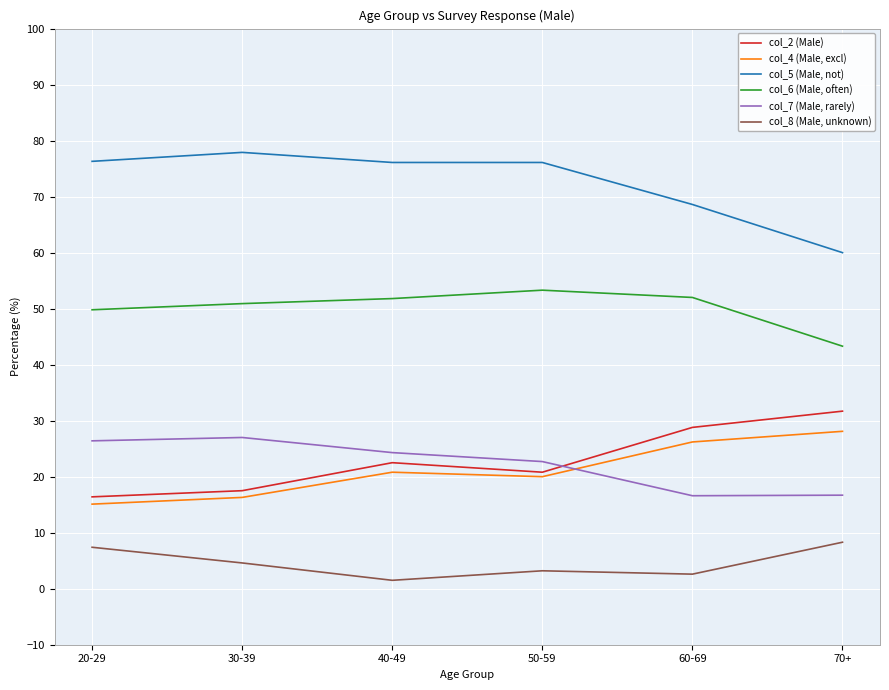

Rank the series by their maximum value, from lowest to highest.

col_8 (Male, unknown), col_7 (Male, rarely), col_4 (Male, excl), col_2 (Male), col_6 (Male, often), col_5 (Male, not)